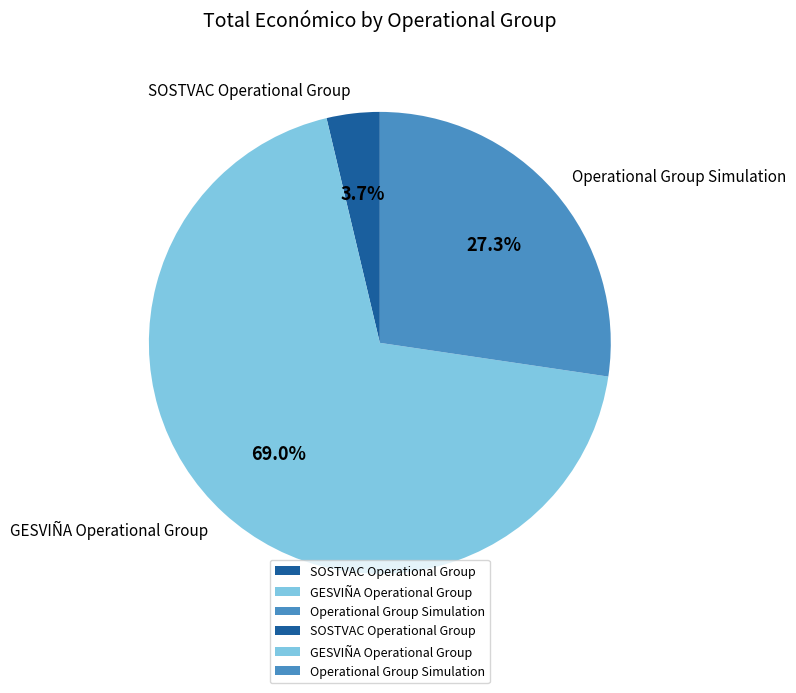

What is the total percentage of SOSTVAC Operational Group and GESVIÑA Operational Group?

72.7%